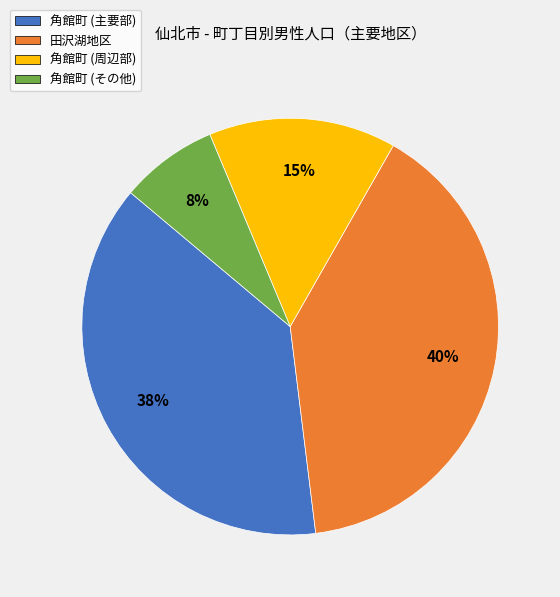

Is it true that 田沢湖地区 is 40% of the pie?

True